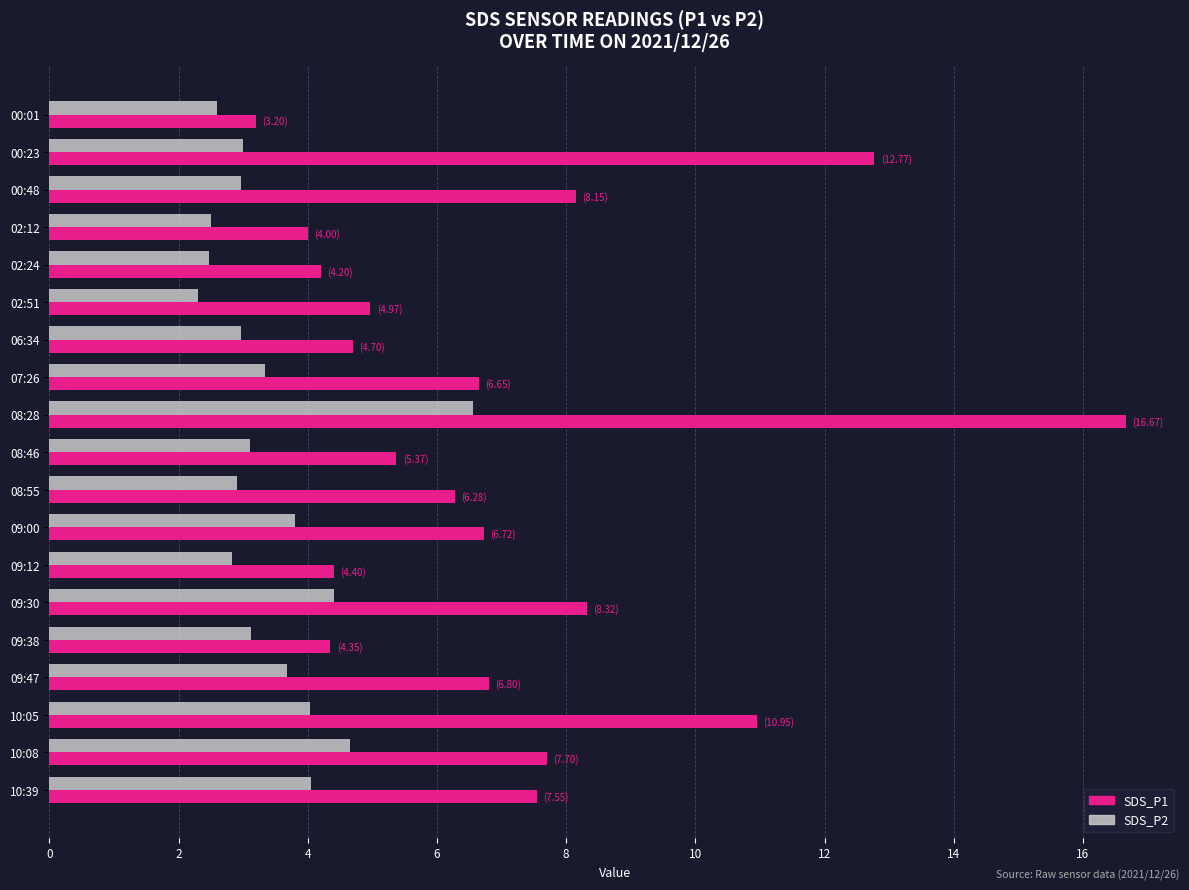

List the series in order of their overall mean, lowest first.

SDS_P2, SDS_P1